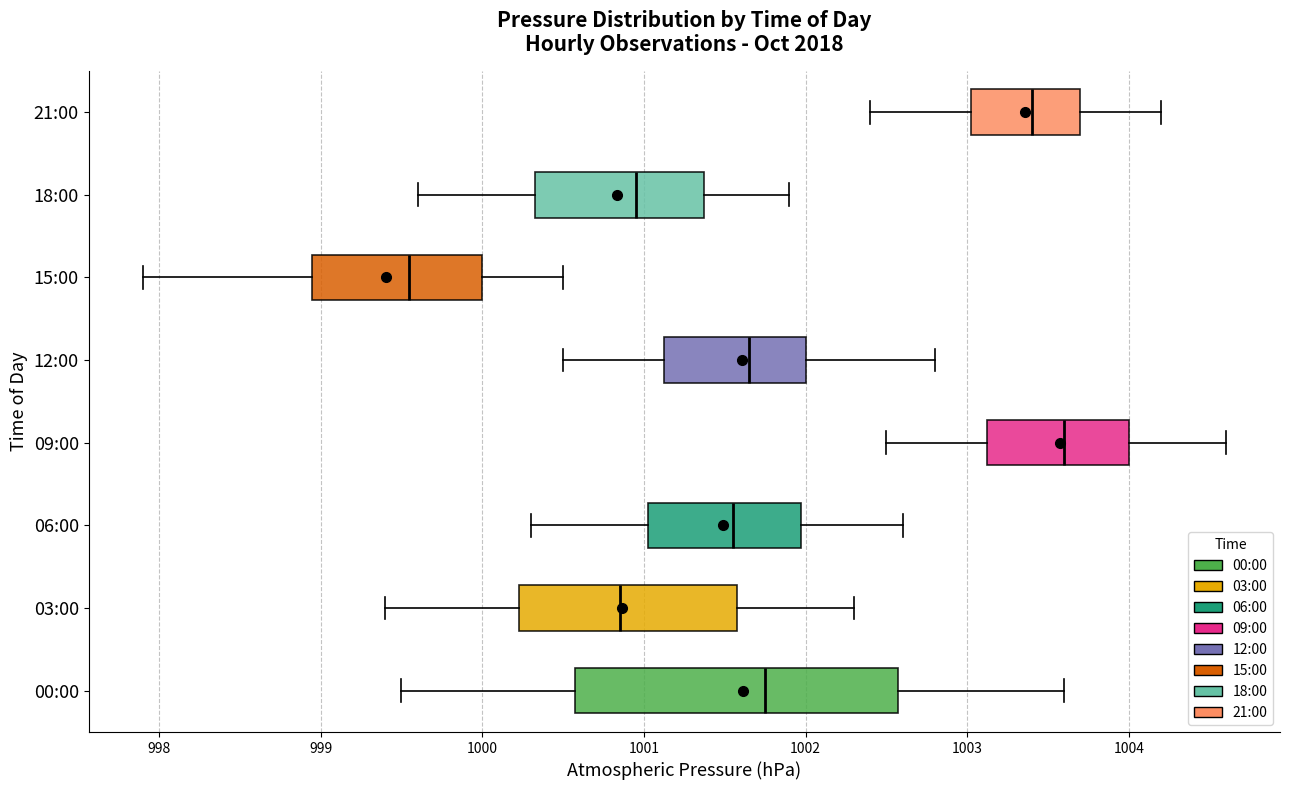

Where is the right edge of the box for 09:00 on the x-axis? The values are not printed on the chart, so give them approximately, as read against the axis.

1004.0